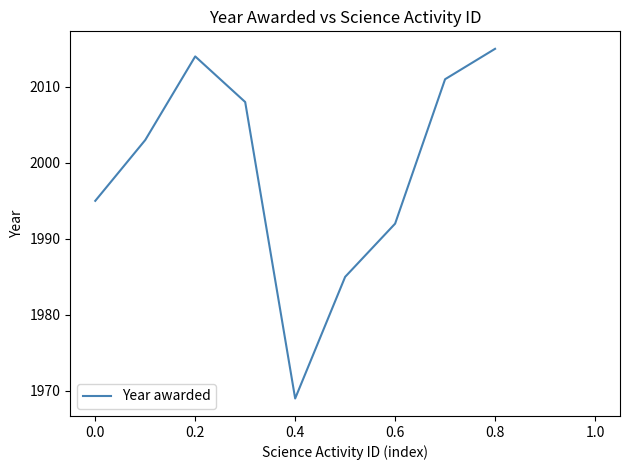

What is the value of the 3rd point from the left?

2014.0